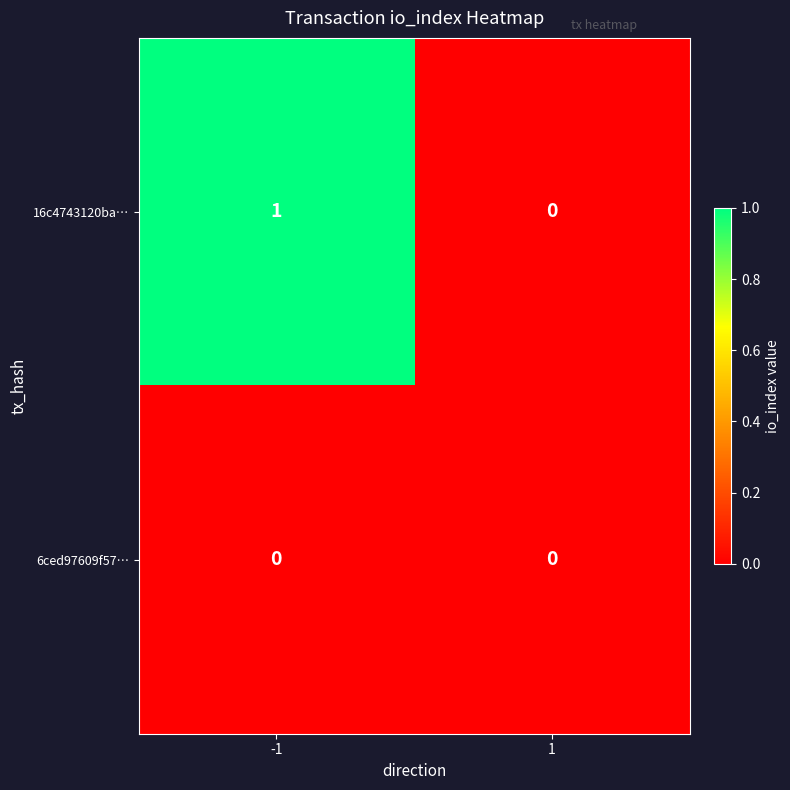

Which series has the largest range (max minus min)?

16c4743120ba…